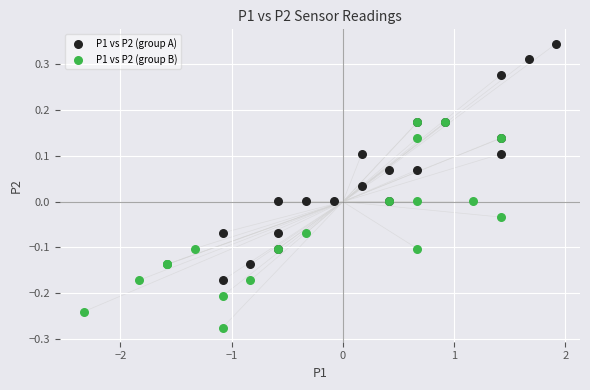

Which series reaches the minimum Y coordinate?

P1 vs P2 (group B)